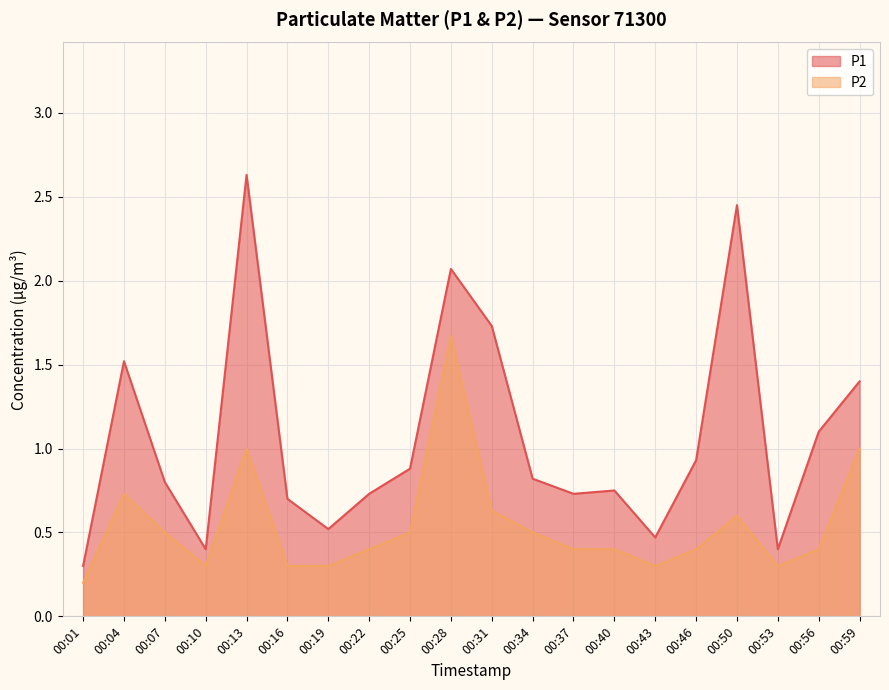

True or false: P1 has a value of 1.5 at 00:04.

True